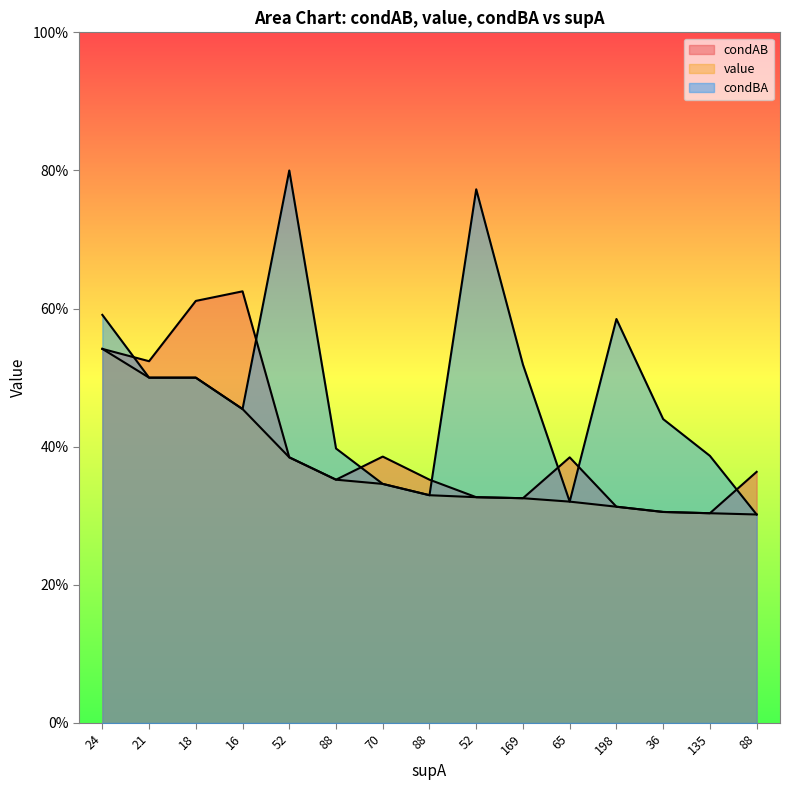

True or false: condAB and value cross at least once.

False